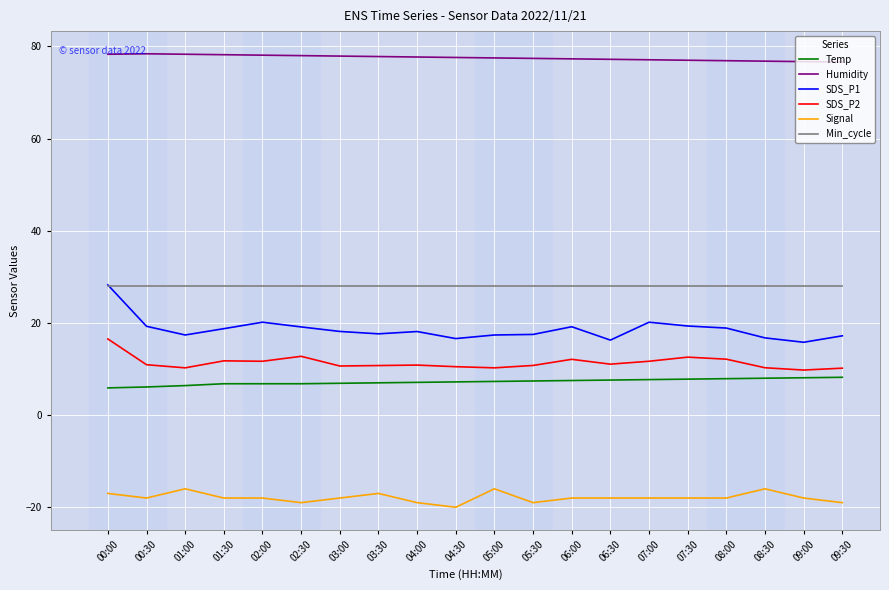

At which label does Humidity first exceed 77?

00:00